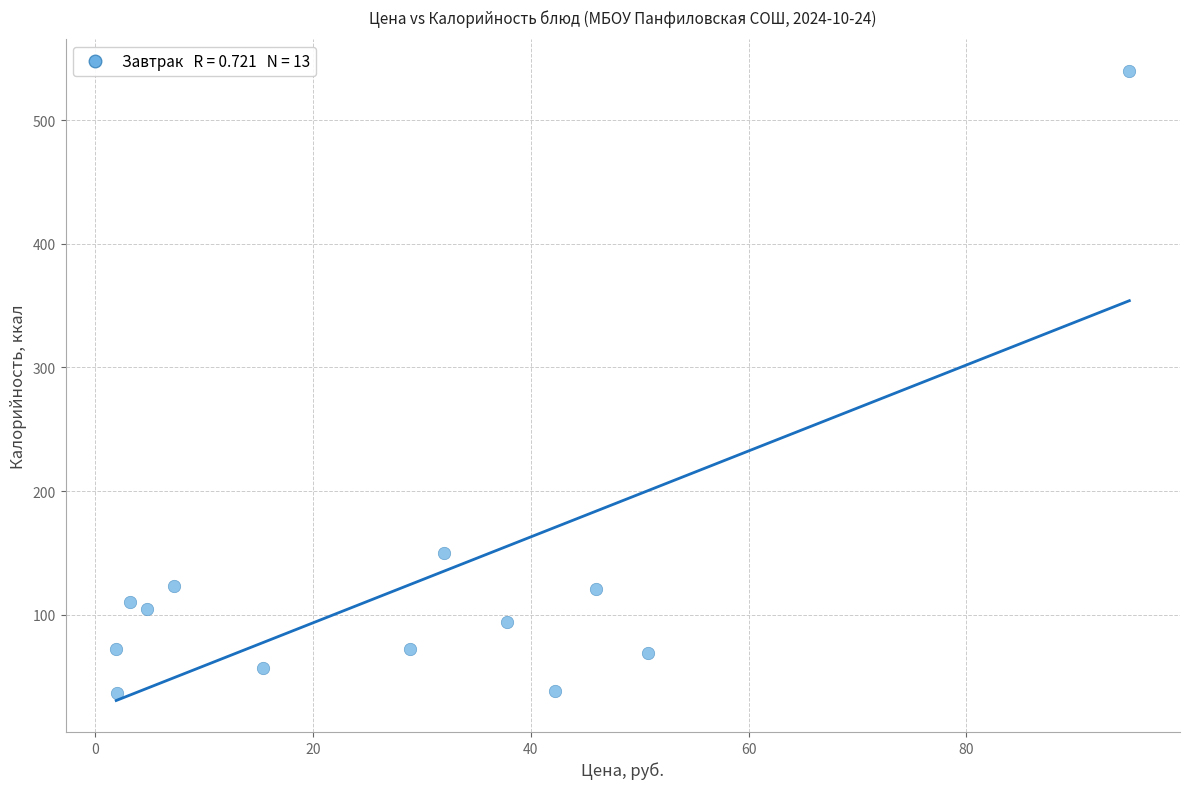

What Y value in the scatter plot is closest to 288?

150.0